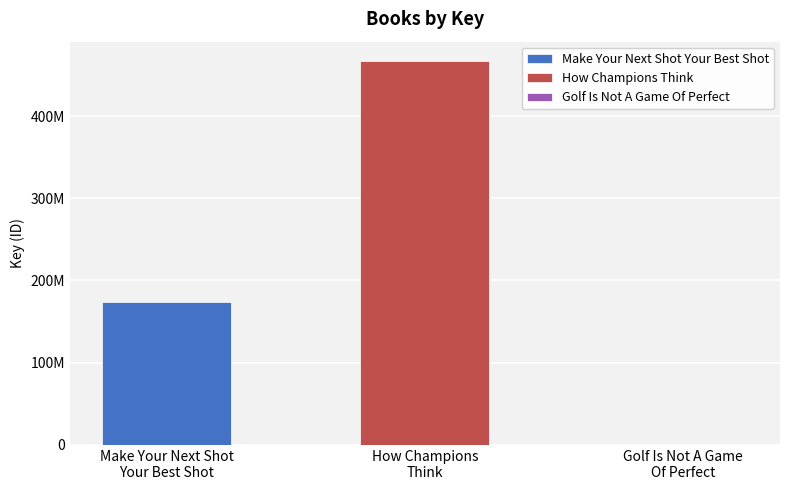

Which category has the highest value across all series?

How Champions
Think